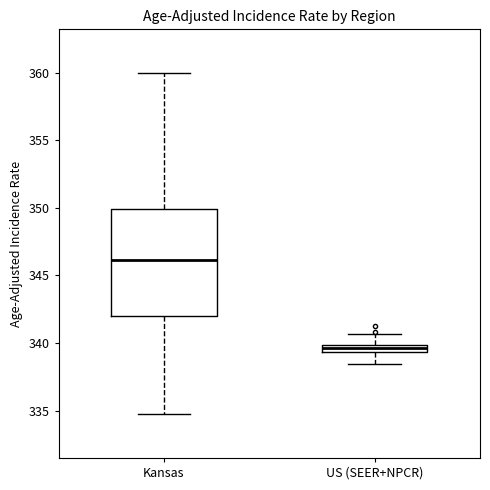

Which box has the lowest median line?

US (SEER+NPCR)